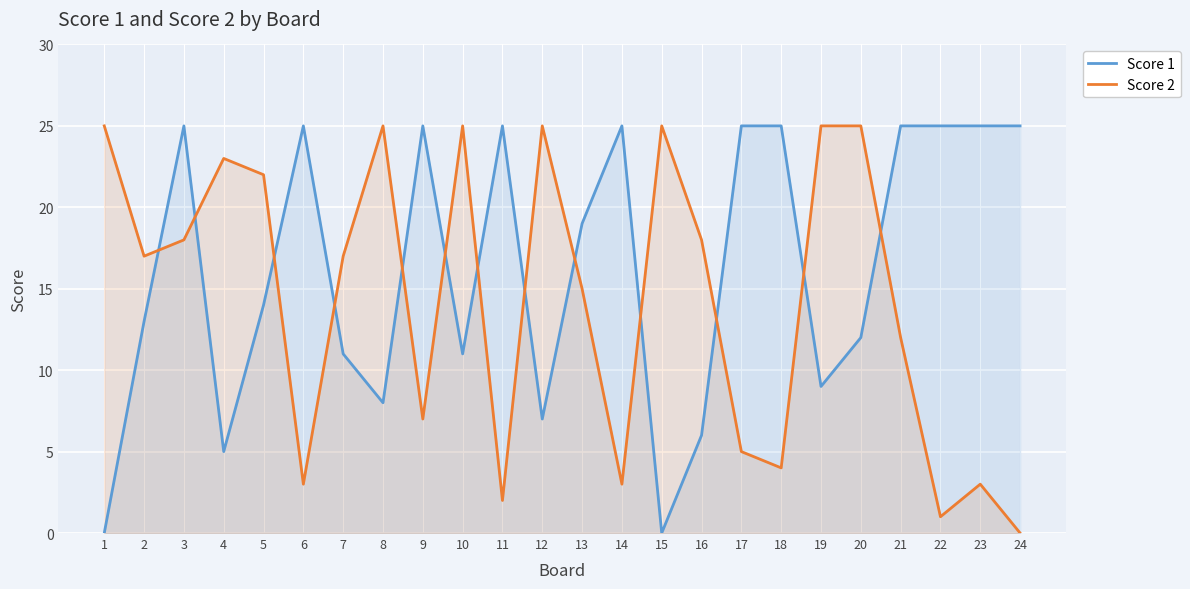

What is the value of the Score 1 point at the 9th from the left?

25